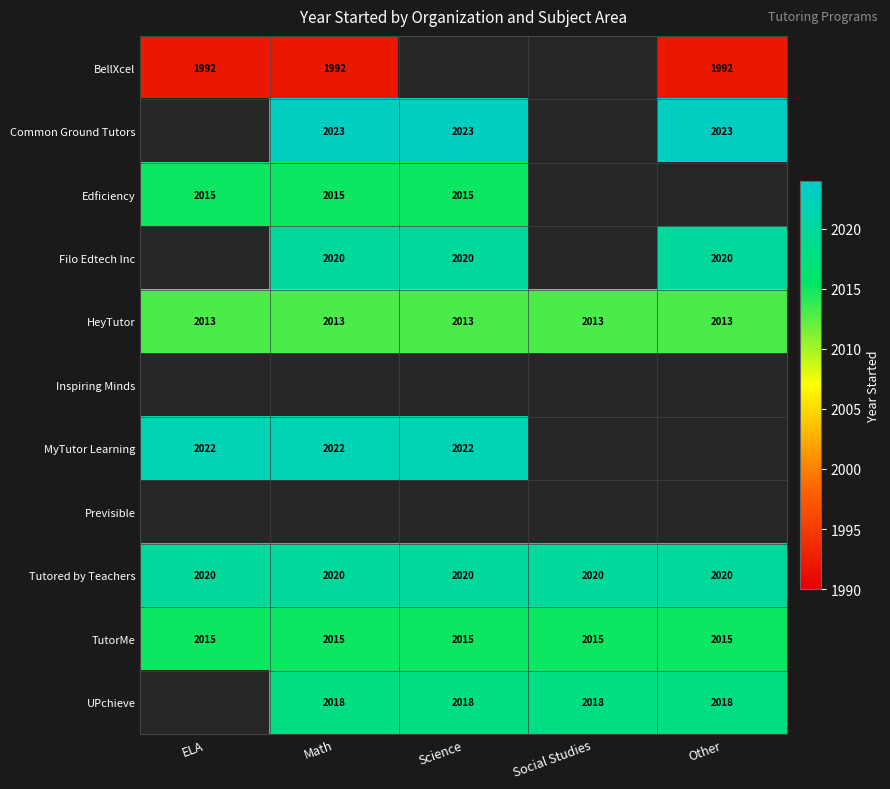

True or false: TutorMe has a value of 2015 at Other.

True